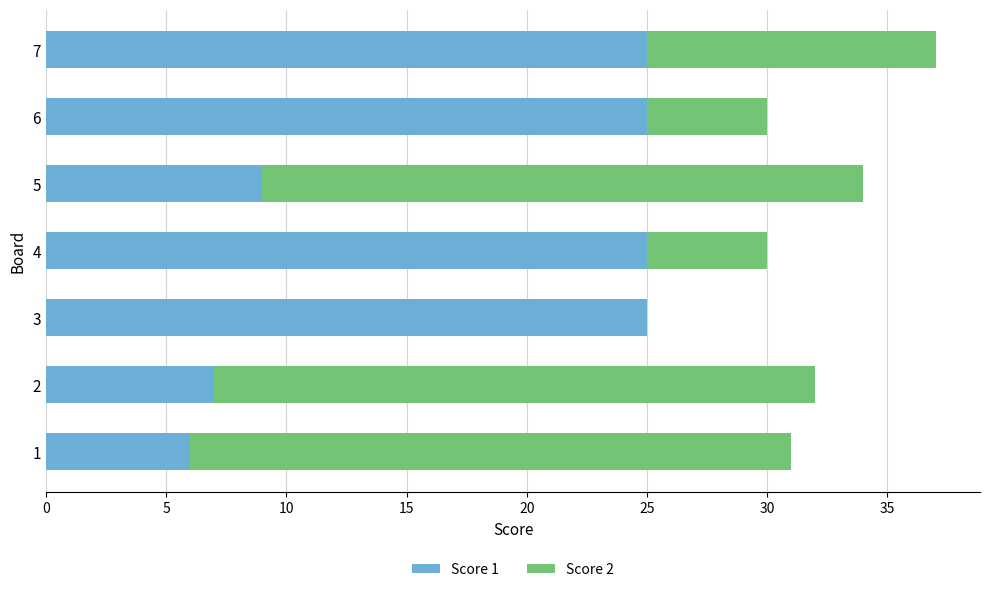

At which category is the sum across all series the highest?

7